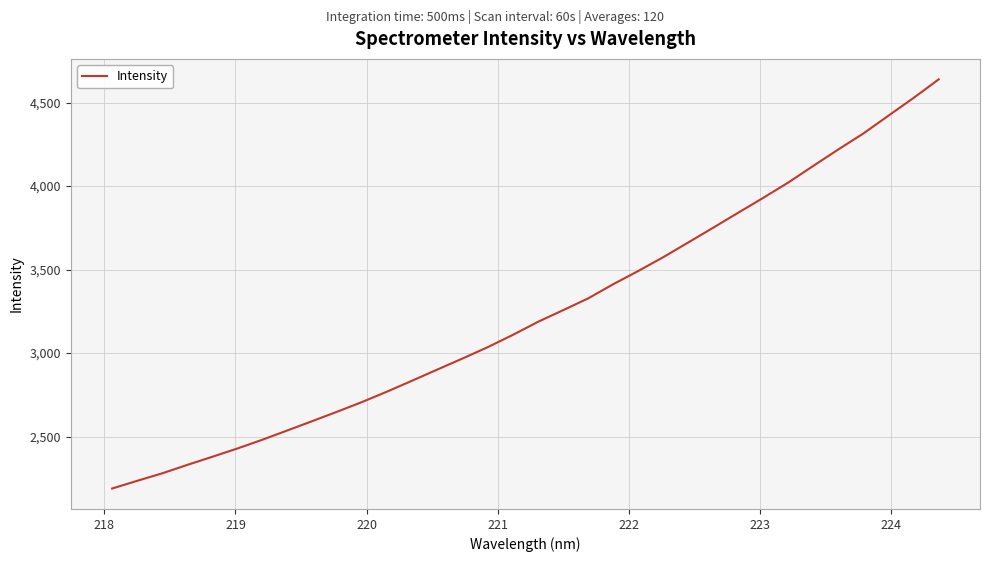

What is the difference between the maximum and minimum values?

2450.1